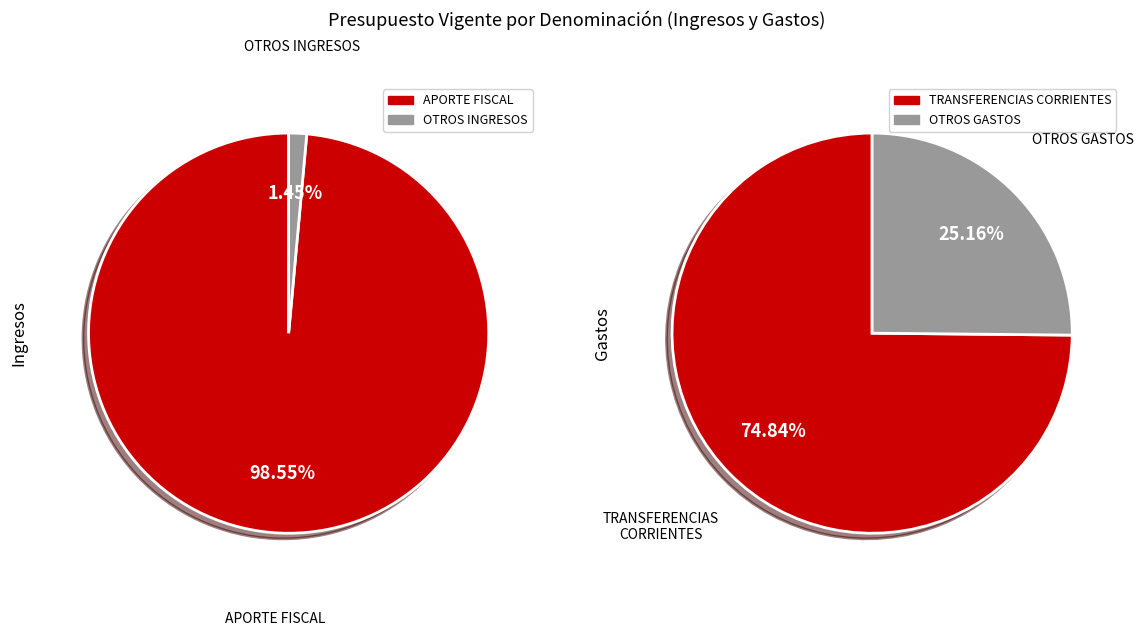

What is the largest slice in the pie chart?

APORTE FISCAL